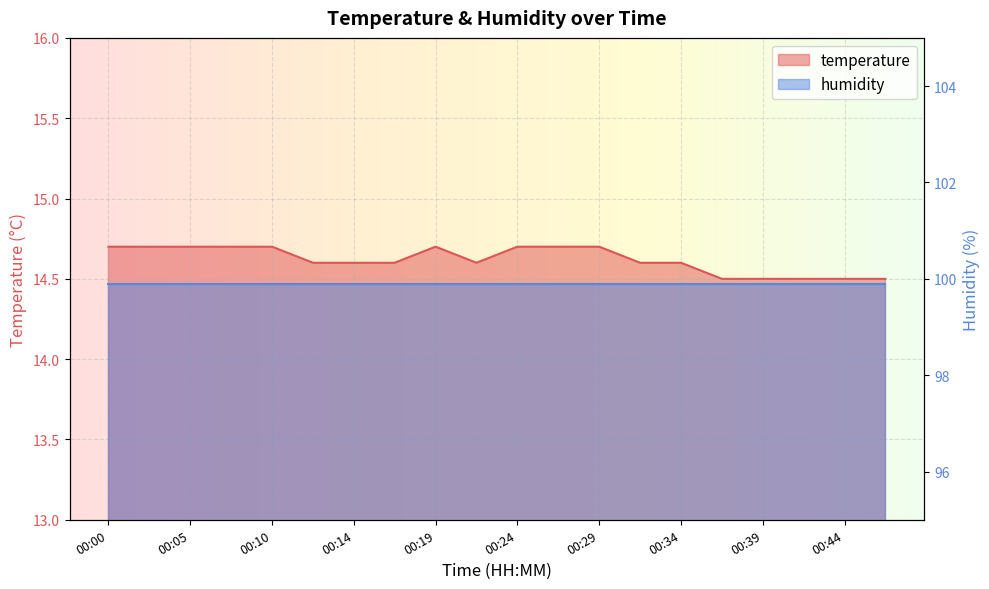

Rank the categories by value from lowest to highest.

00:36, 00:39, 00:41, 00:44, 00:46, 00:12, 00:14, 00:17, 00:22, 00:31, 00:34, 00:00, 00:02, 00:05, 00:07, 00:10, 00:19, 00:24, 00:27, 00:29